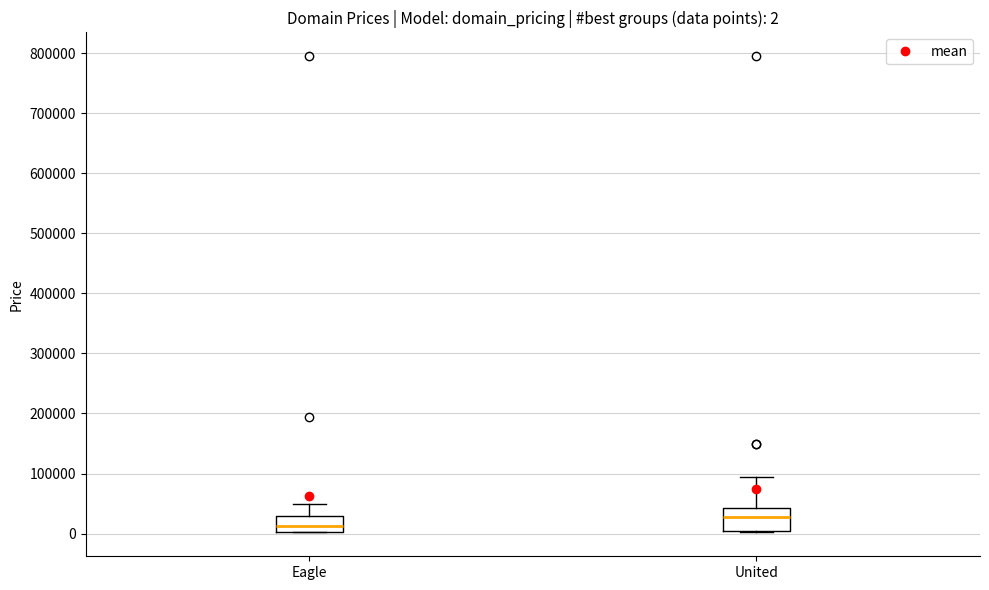

Which box is the tallest, from its lower edge to its upper edge?

United